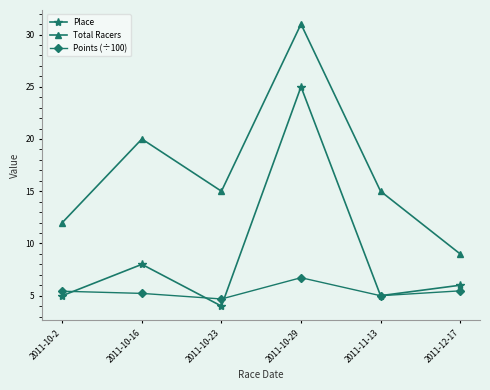

How many values in the Place series are below 6?

3